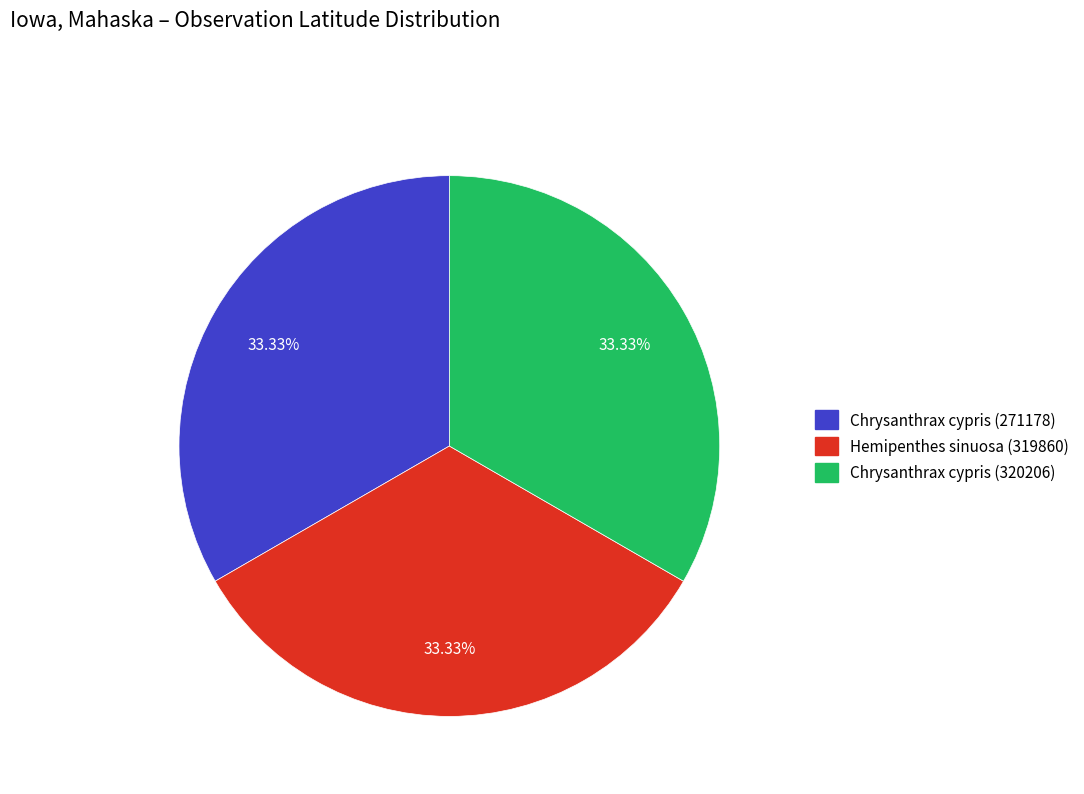

Does Chrysanthrax cypris (271178) account for over 50% of the chart?

No